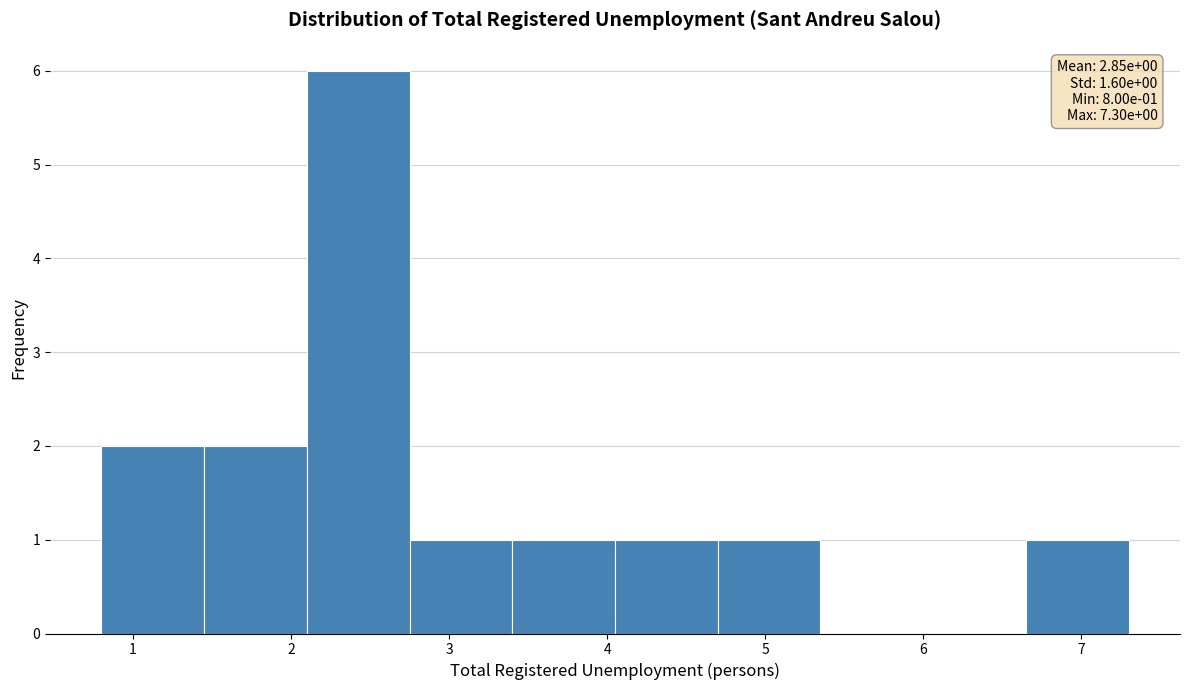

Over which range of the x-axis is the bar tallest?

2.10 to 2.75